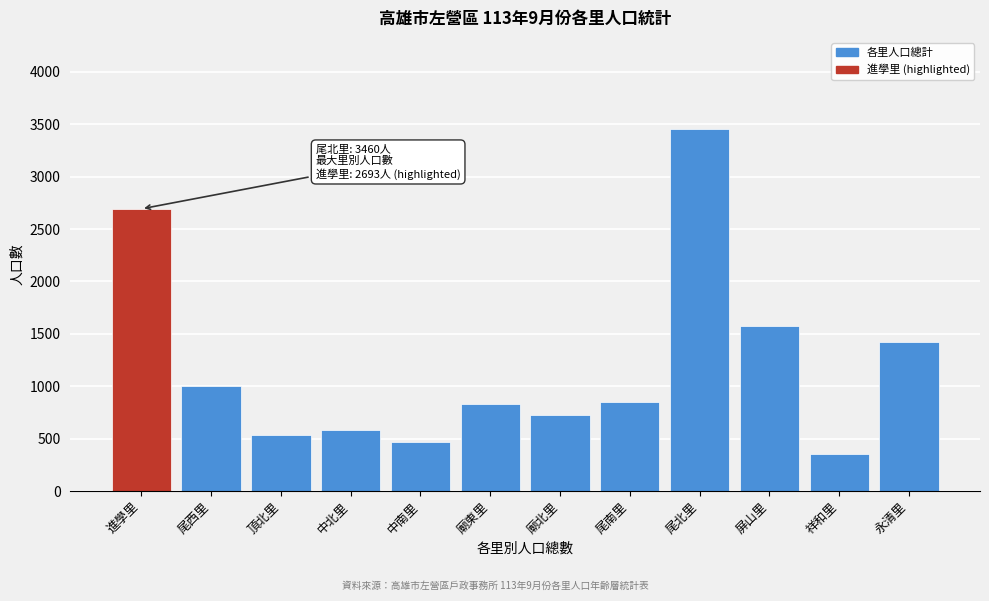

Reading left to right, extract all data points from this chart.

2693	999	532	579	469	832	728	851	3460	1579	355	1421